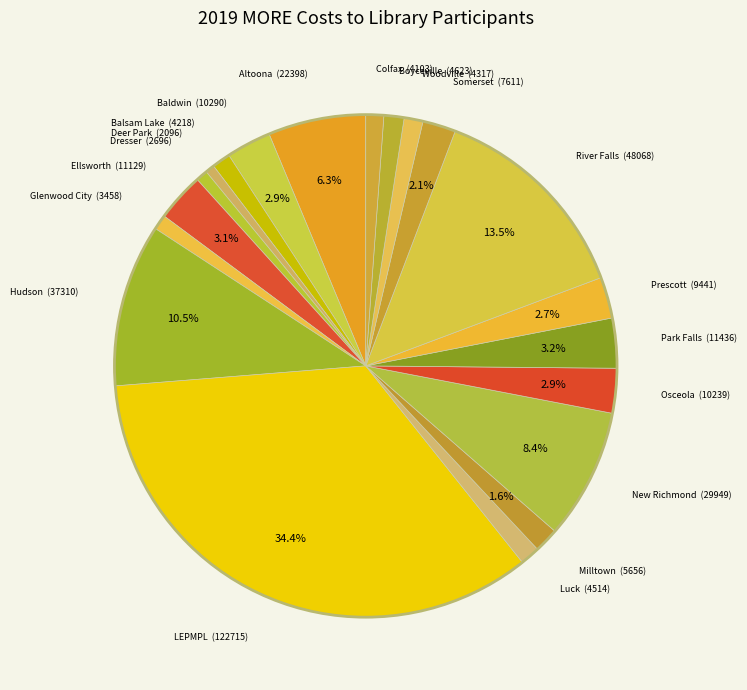

Rank the categories by value from highest to lowest.

LEPMPL, River Falls, Hudson, New Richmond, Altoona, Park Falls, Ellsworth, Baldwin, Osceola, Prescott, Somerset, Milltown, Boyceville, Luck, Woodville, Balsam Lake, Colfax, Glenwood City, Dresser, Deer Park